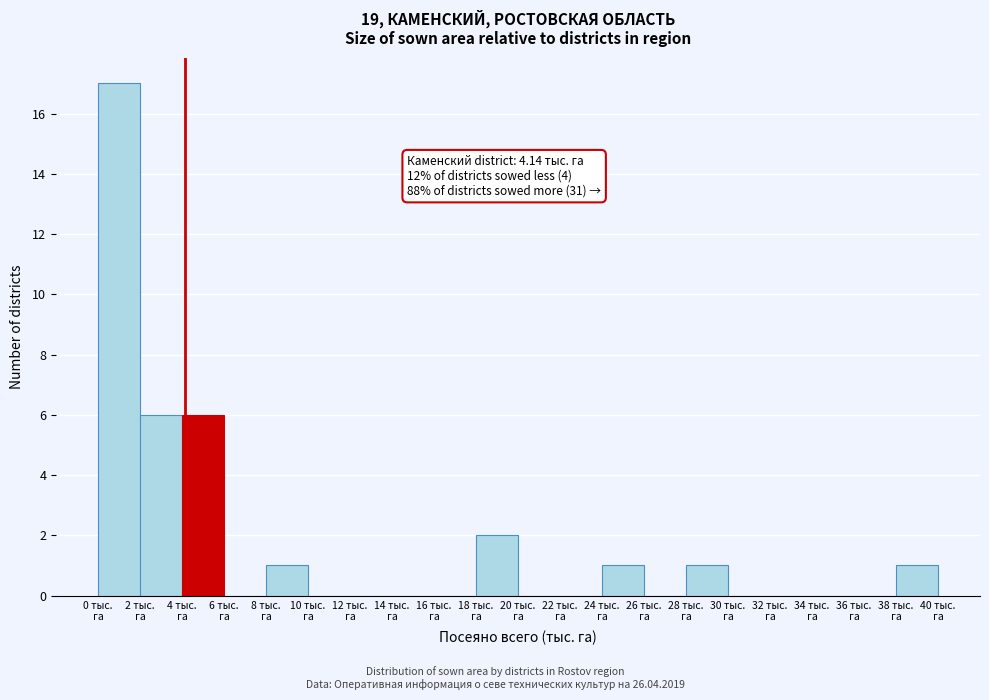

Over which range of the x-axis is the bar tallest?

0 to 2